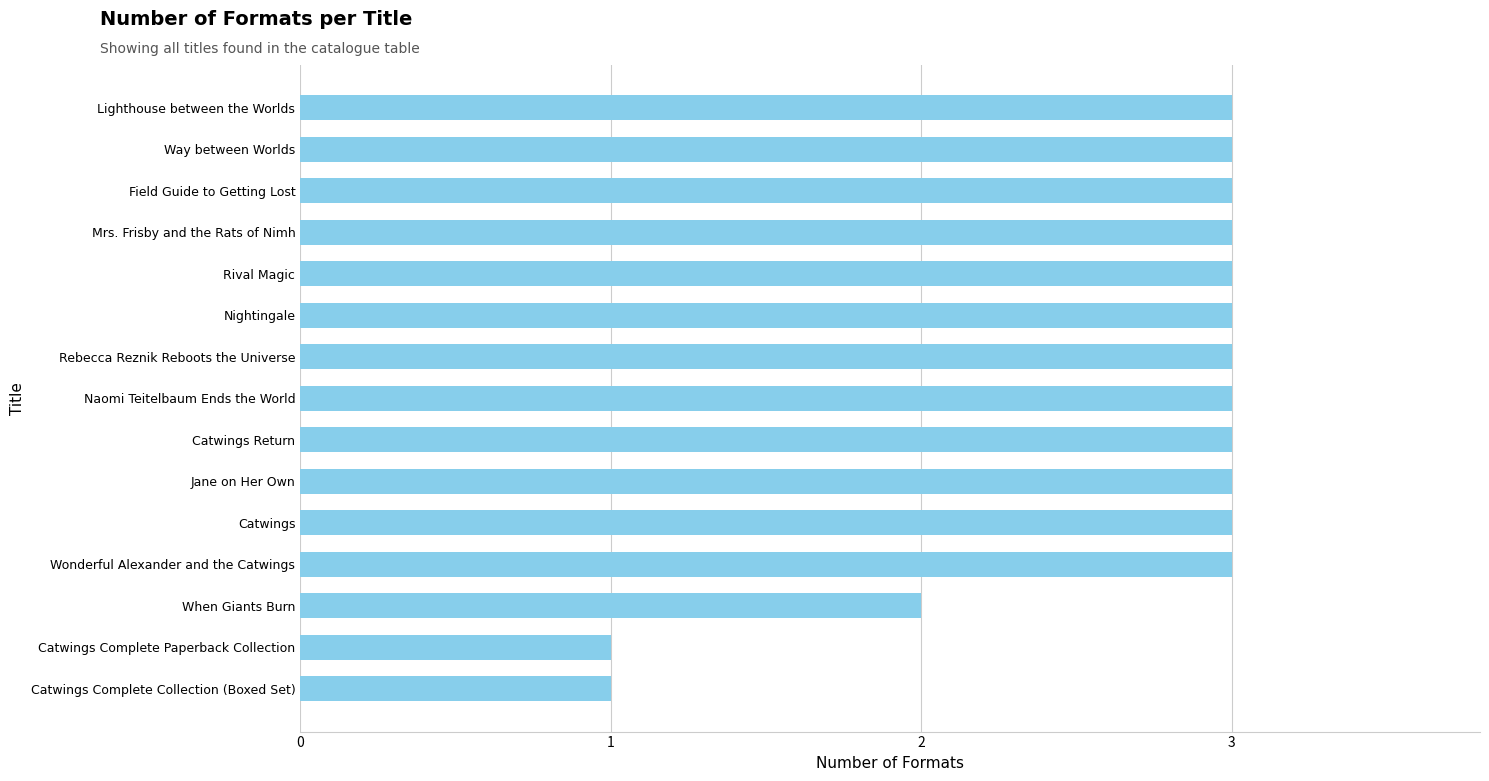

Reading bottom to top, transcribe all the data shown in this chart.

1	1	2	3	3	3	3	3	3	3	3	3	3	3	3